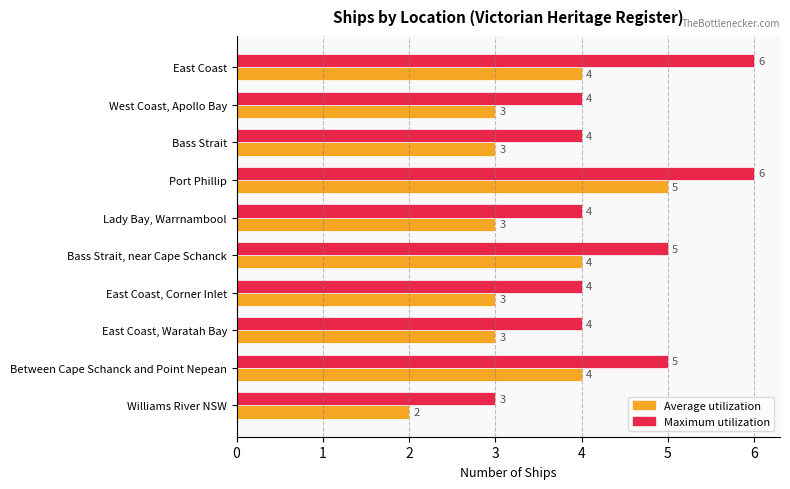

What is the sum of the Average utilization values at East Coast and Bass Strait, near Cape Schanck?

8